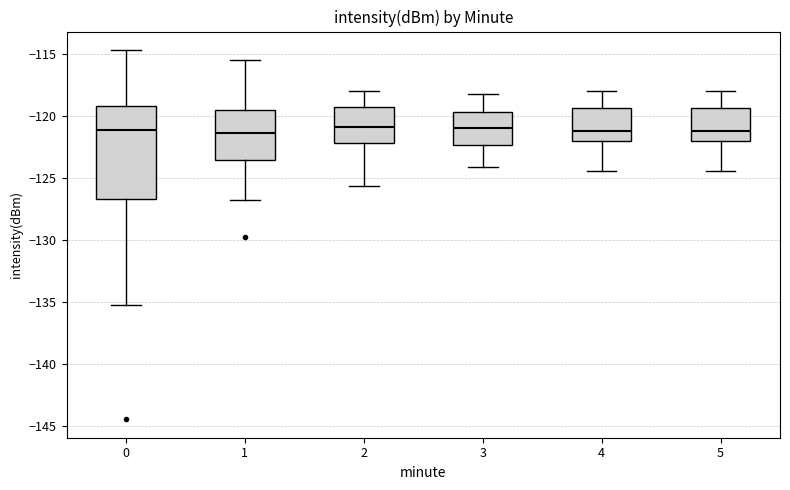

Reading left to right, transcribe this box plot: for each box, give where its median line is, the range the box spans, and where its two whiskers end, as read against the y-axis. The values are not printed on the chart, so give them approximately, as read against the axis.

0: median -121.0, box -126.5 to -119.5, whiskers -135.0 to -114.5
1: median -121.5, box -123.5 to -119.5, whiskers -127.0 to -115.5
2: median -121.0, box -122.0 to -119.5, whiskers -125.5 to -118.0
3: median -121.0, box -122.5 to -119.5, whiskers -124.0 to -118.0
4: median -121.0, box -122.0 to -119.5, whiskers -124.5 to -118.0
5: median -121.0, box -122.0 to -119.5, whiskers -124.5 to -118.0